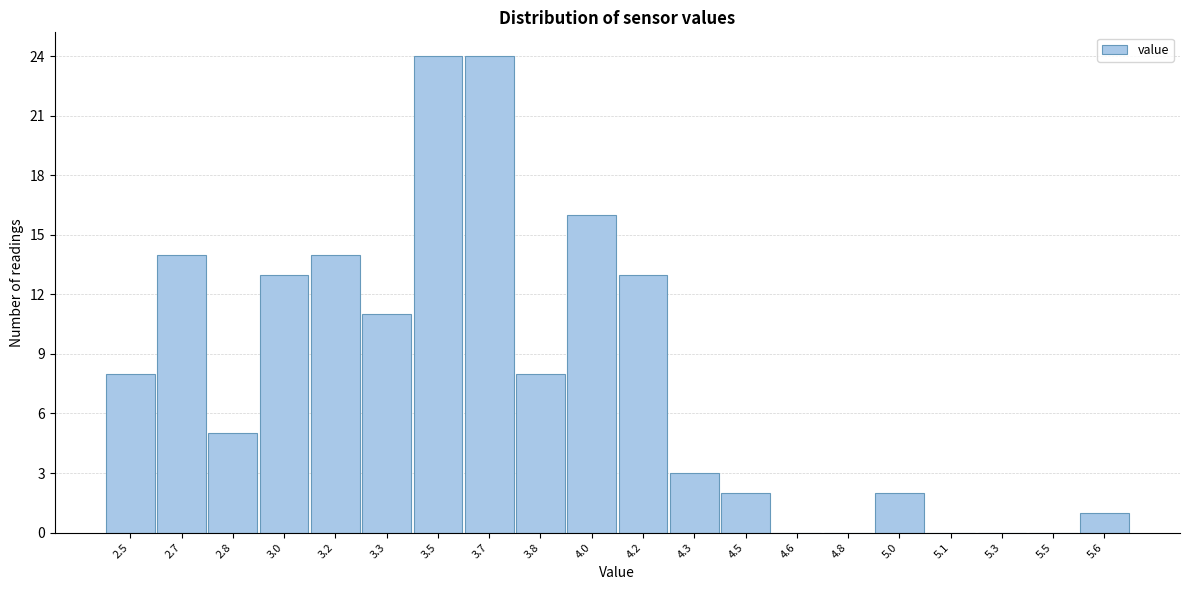

Reading right to left, extract all data points from this chart.

5.6=1	5.5=0	5.3=0	5.1=0	5.0=2	4.8=0	4.6=0	4.5=2	4.3=3	4.2=13	4.0=16	3.8=8	3.7=24	3.5=24	3.3=11	3.2=14	3.0=13	2.8=5	2.7=14	2.5=8